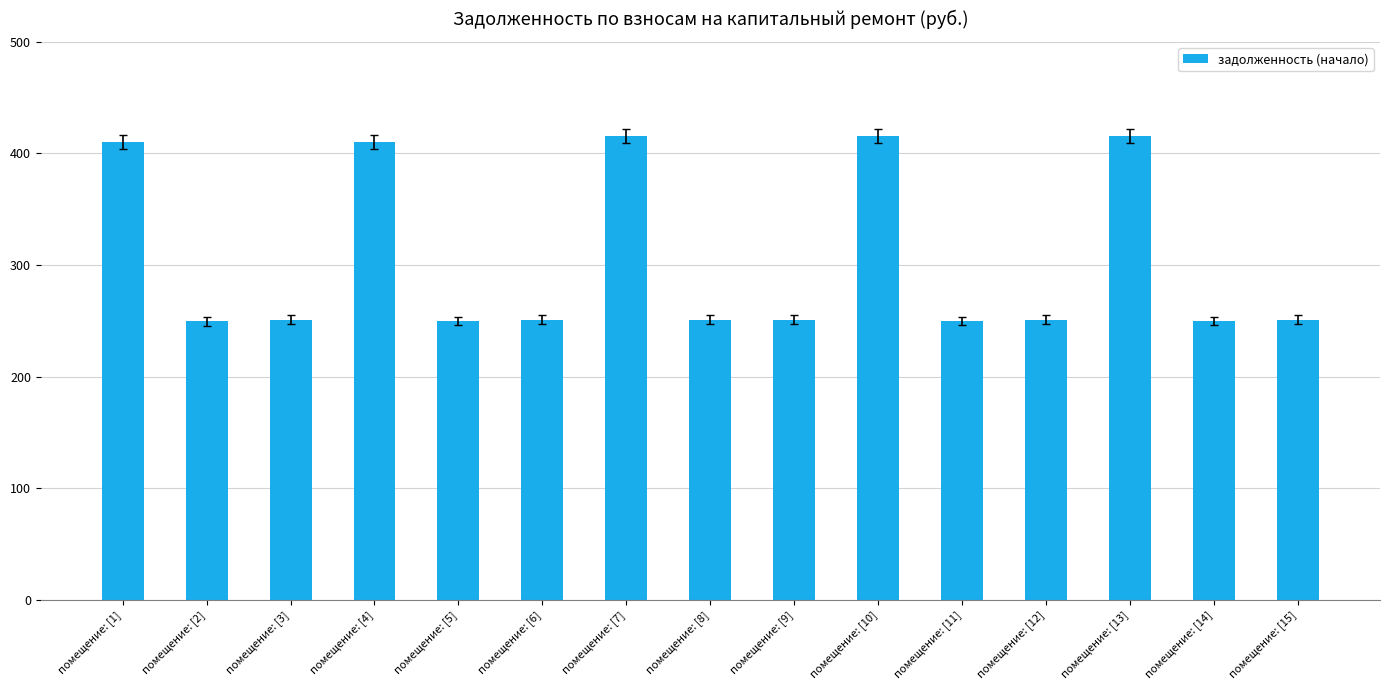

Where does the data first go above 251?

помещение: [1]